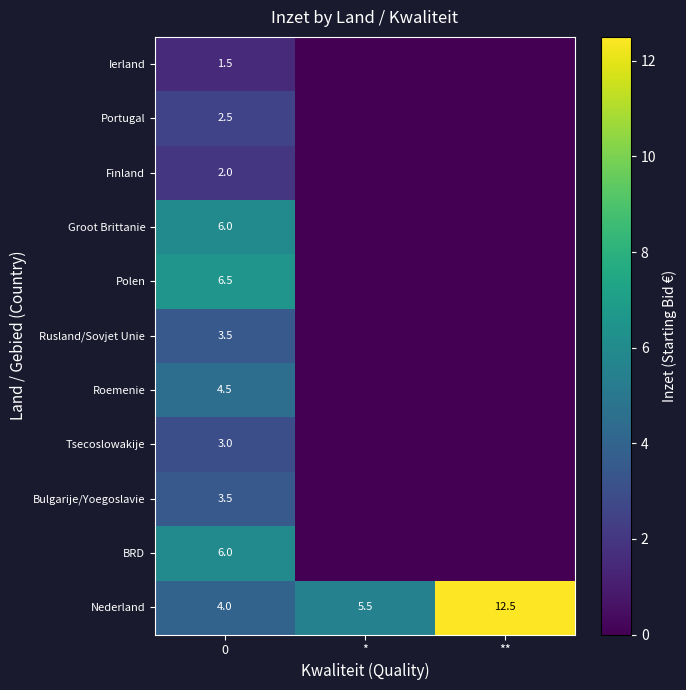

Rank the categories by Nederland value from highest to lowest.

**, *, 0